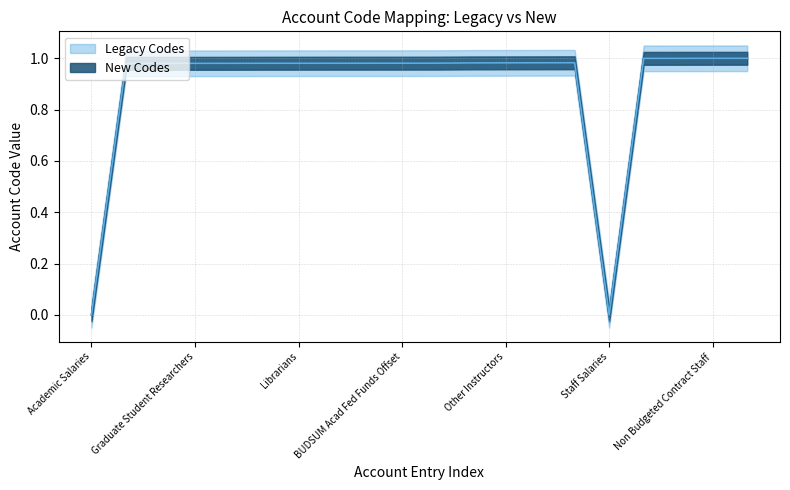

How many values in Legacy Codes are above zero?

18